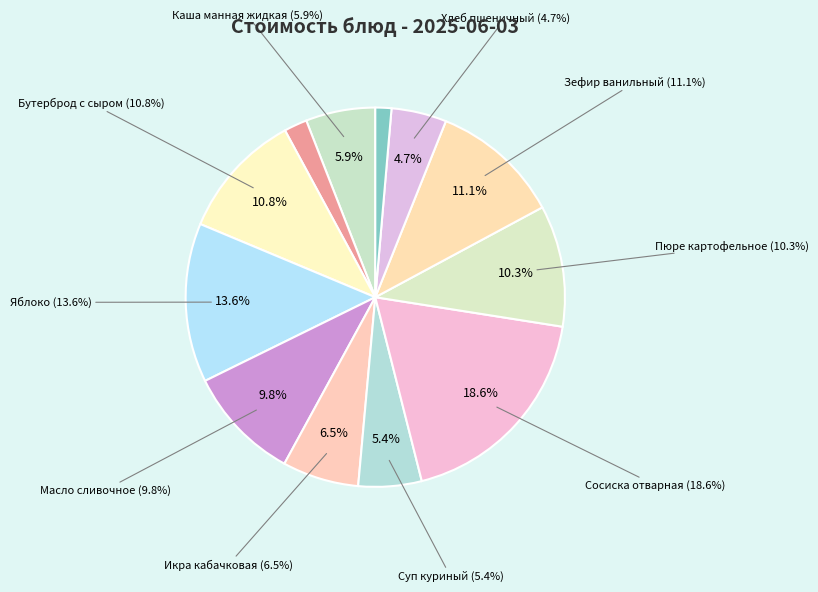

Is the sum of Пюре картофельное and Сосиска отварная greater than half?

No